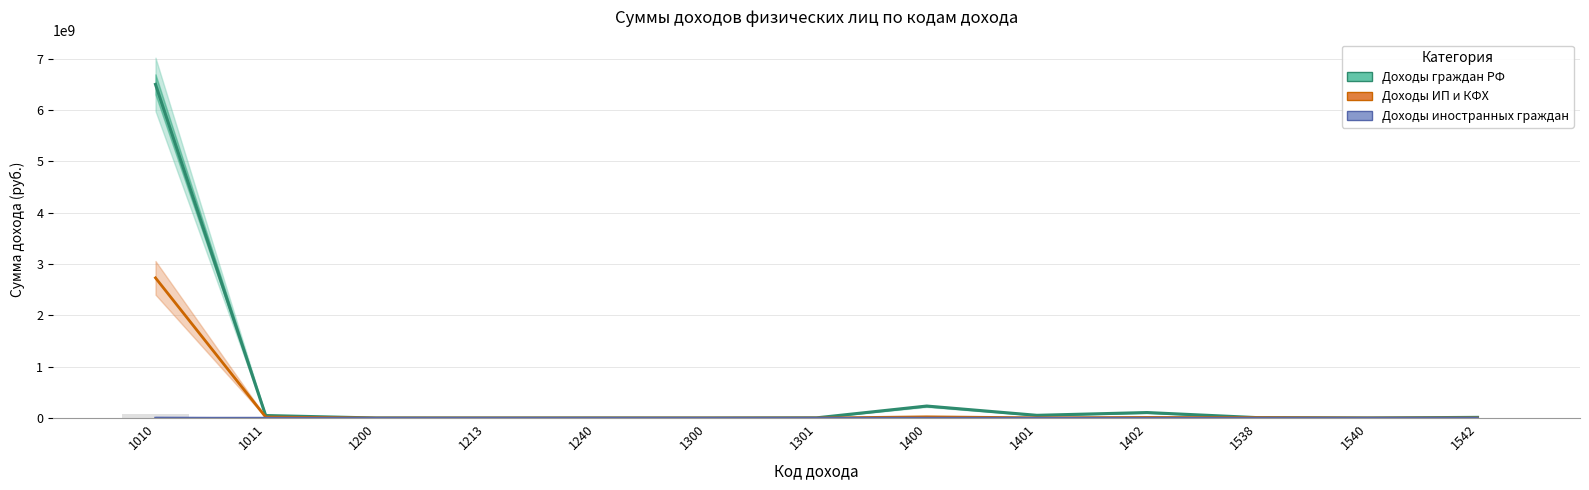

How many groups of bars are there?

13